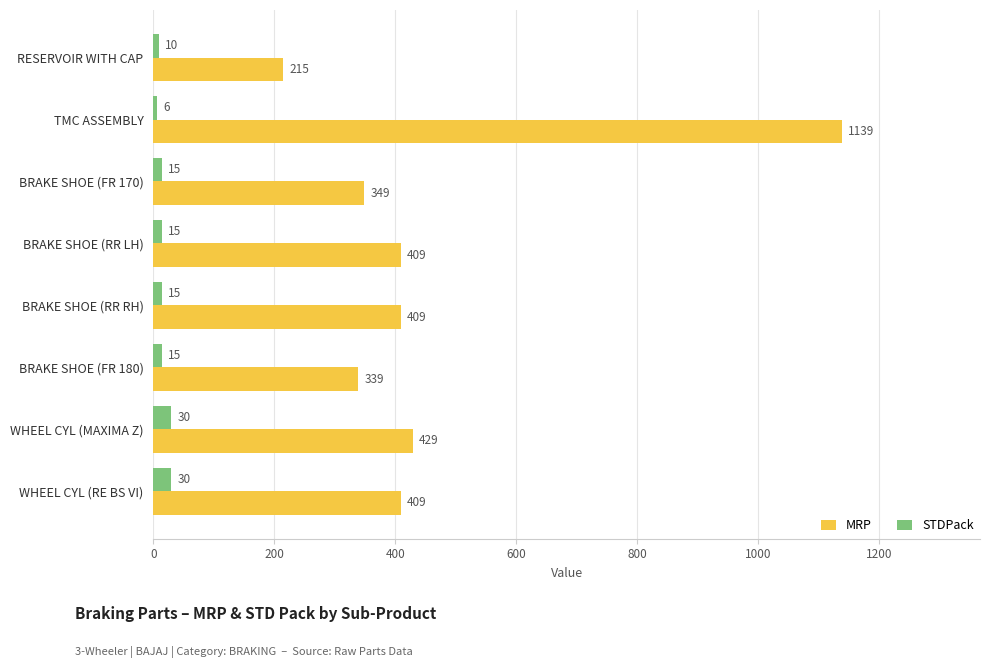

At which category is the sum across all series the highest?

TMC ASSEMBLY